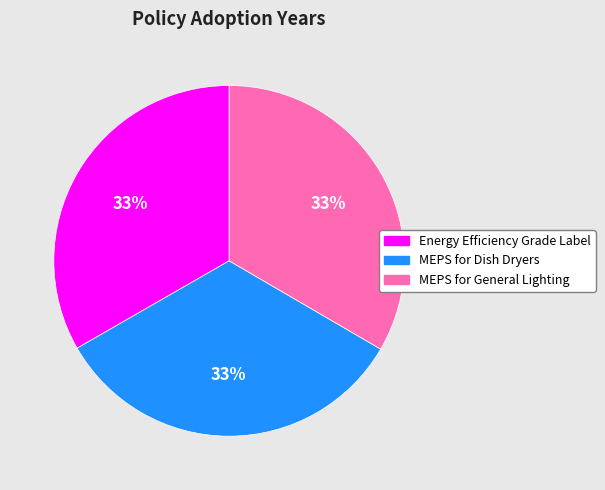

Does any single category account for the majority?

No